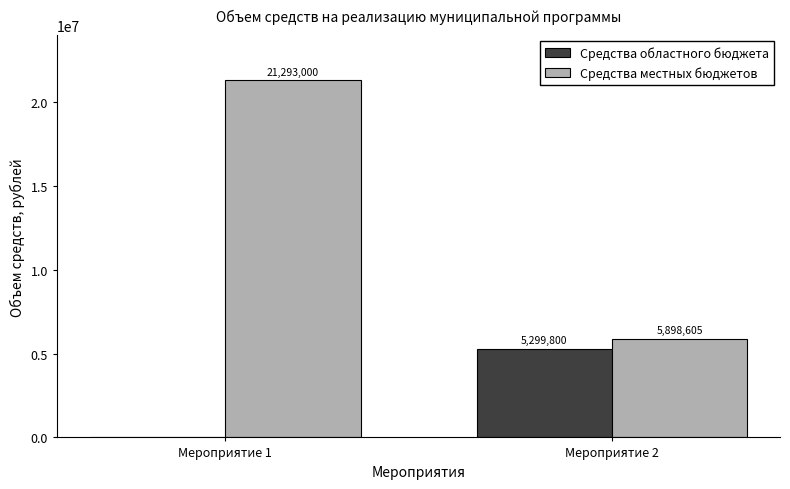

Which series changed the most between Мероприятие 1 and Мероприятие 2?

Средства местных бюджетов